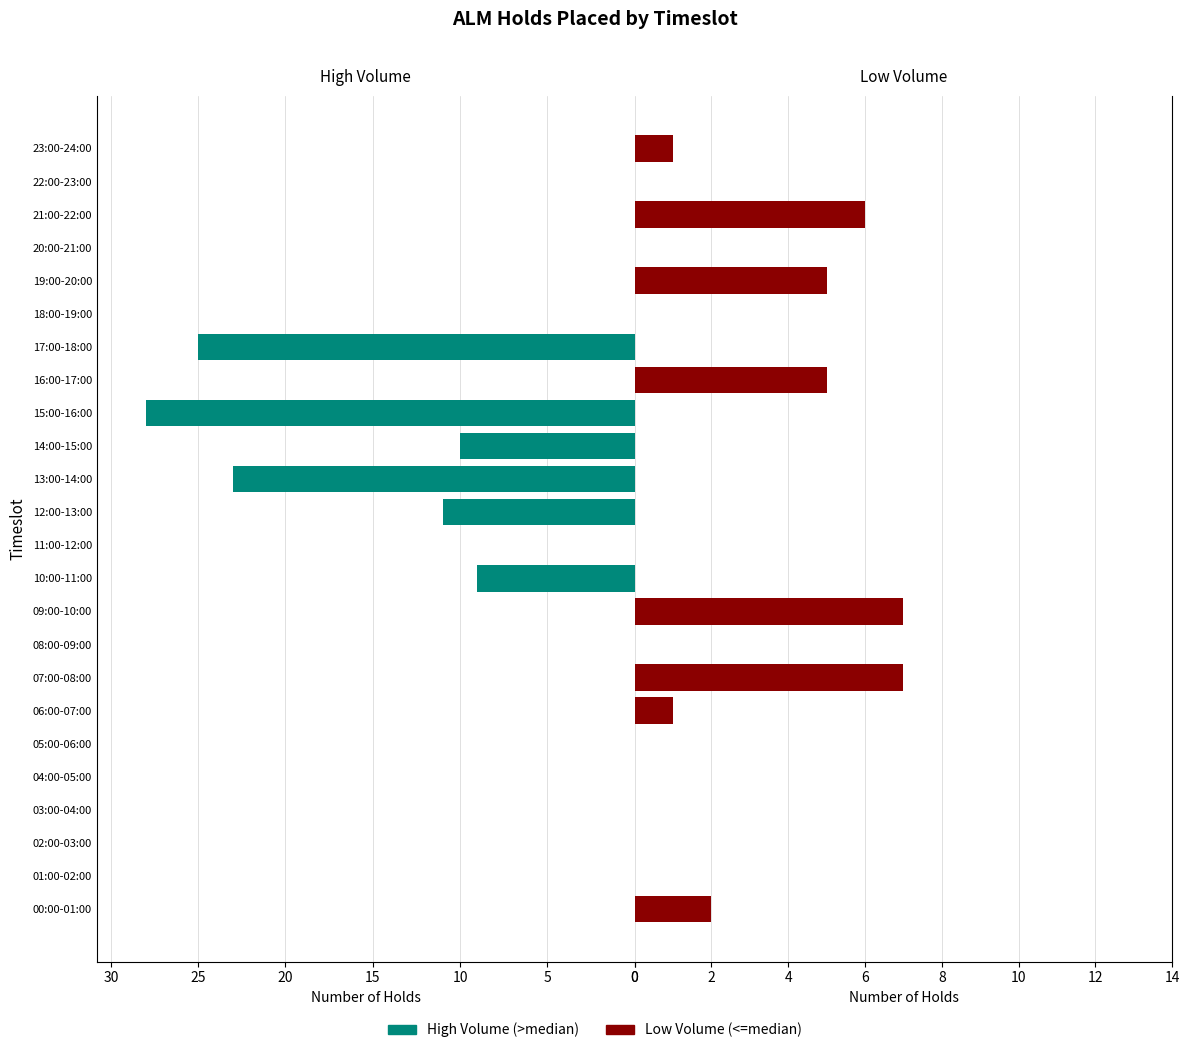

The Low Volume series shows 1 at 19:00-20:00. True or false?

False